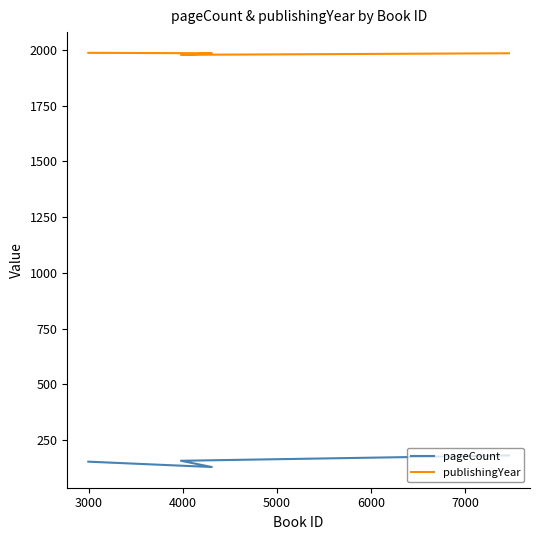

True or false: pageCount and publishingYear cross at least once.

False